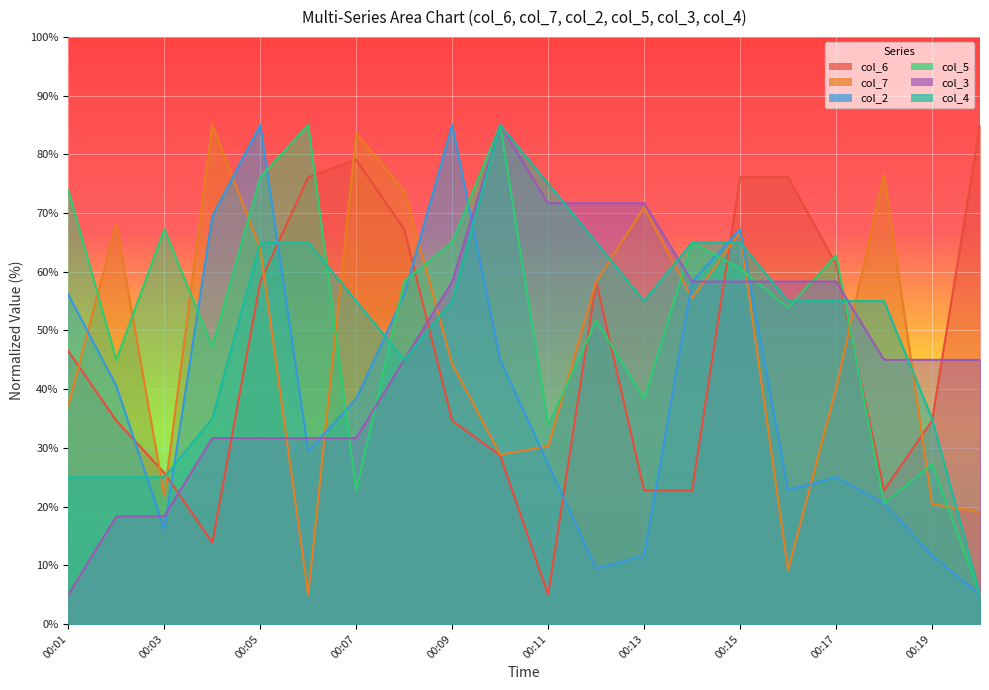

Which has a higher value, 00:13 or 00:16?

00:16